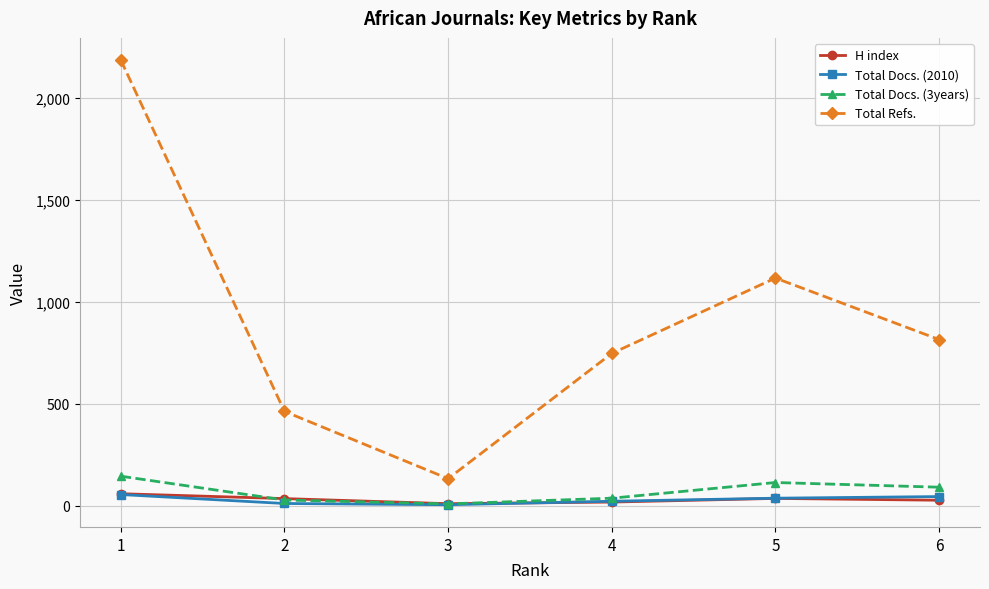

True or false: H index and Total Refs. intersect in this chart.

False